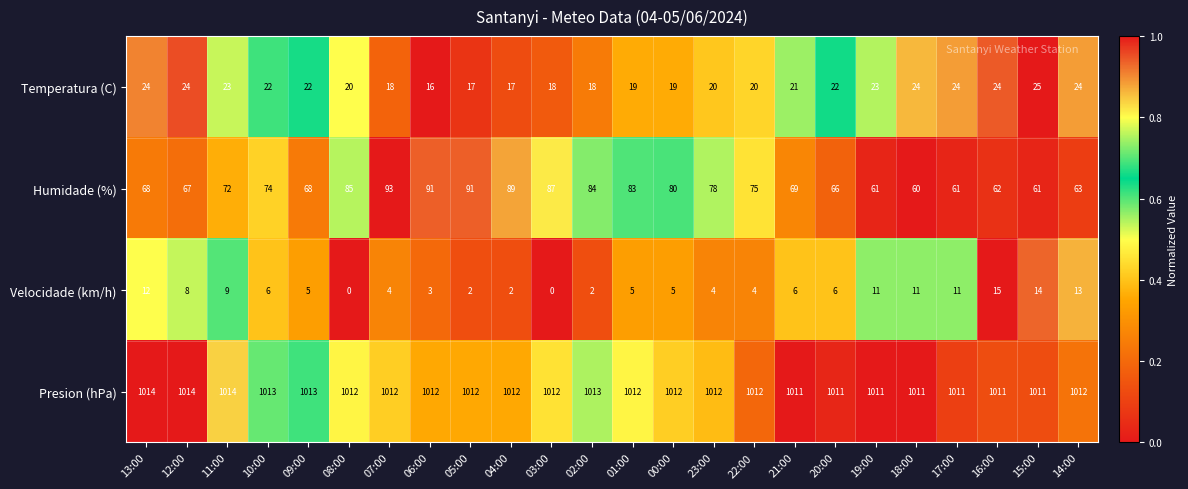

What is the difference between the highest and lowest values at 03:00?

1012